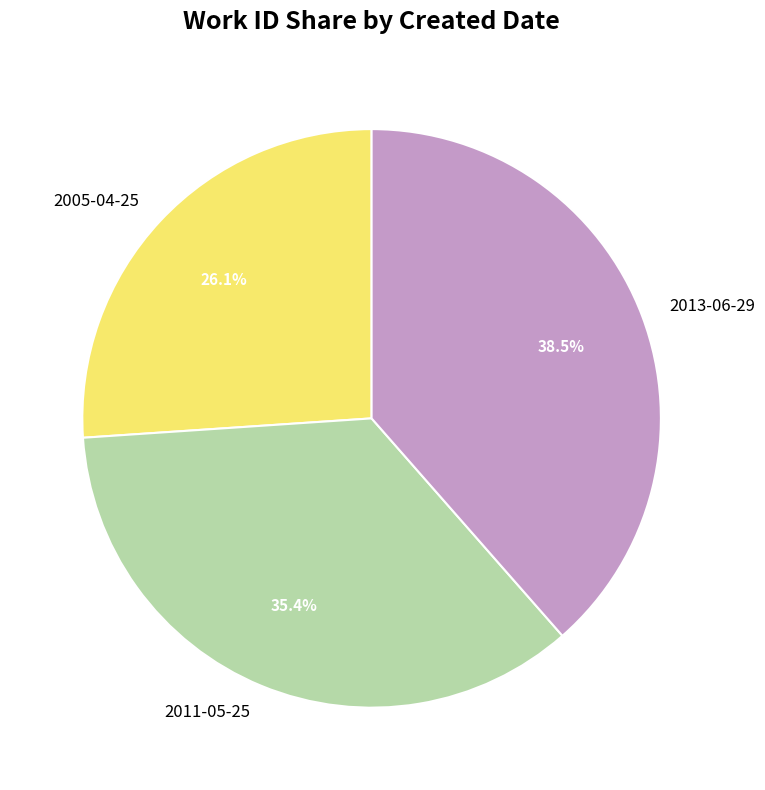

Between 2013-06-29 and 2011-05-25, which is larger?

2013-06-29